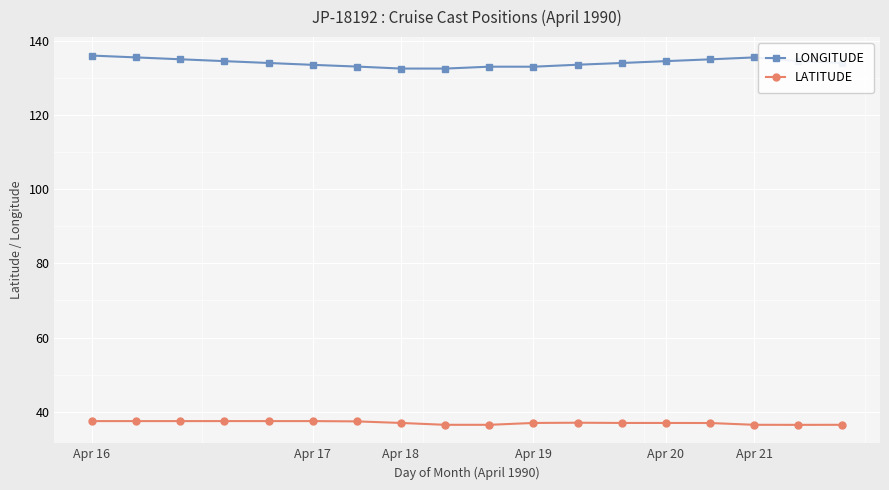

What is the average value of the LONGITUDE series?

134.1